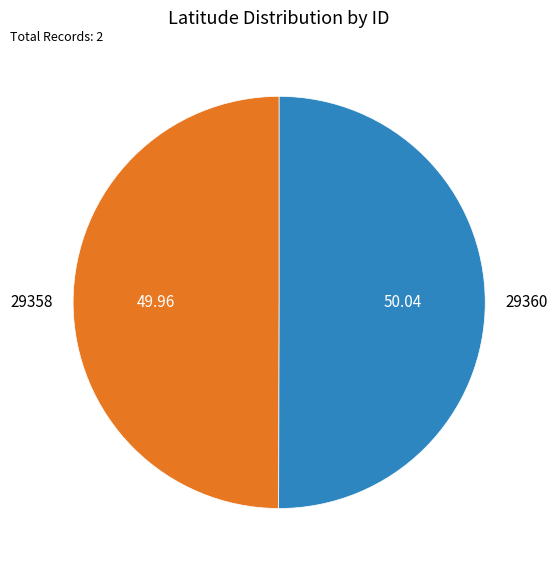

How many segments does this pie chart have?

2